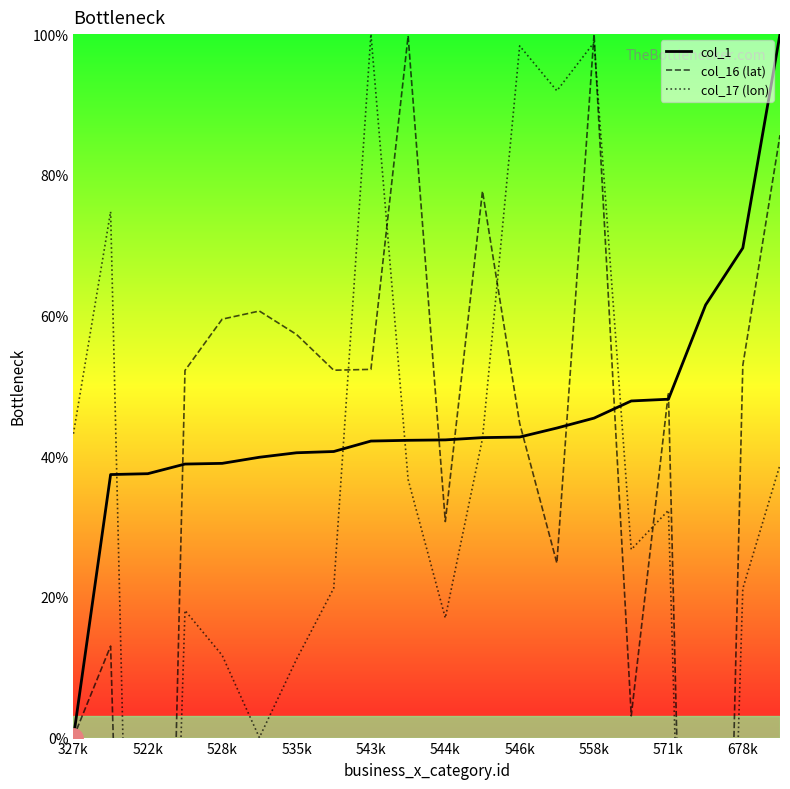

The col_1 series shows 68.9 at 535k. True or false?

False